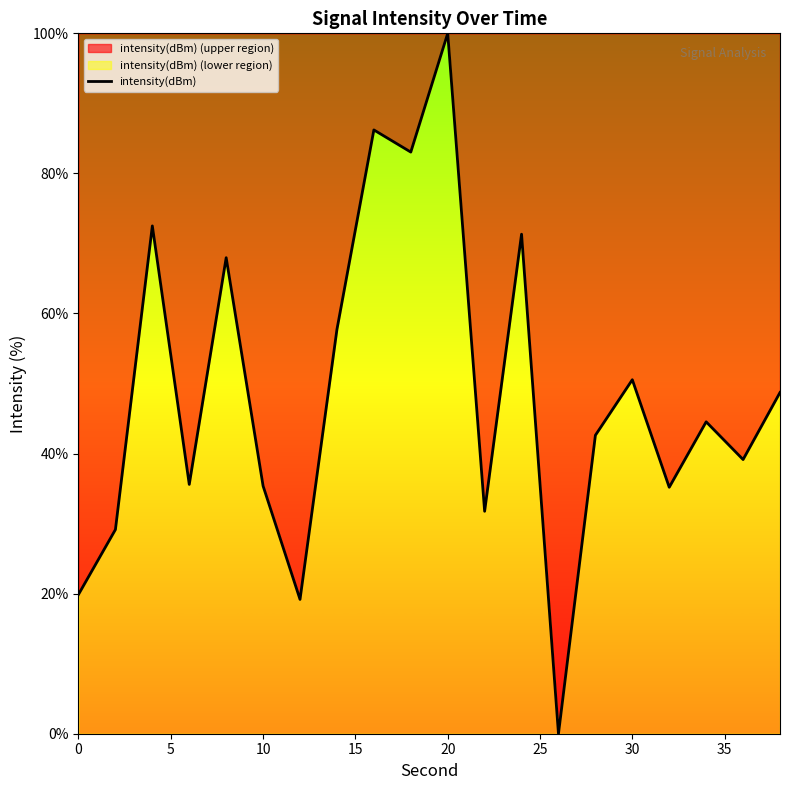

Read the value at 10.

35.4